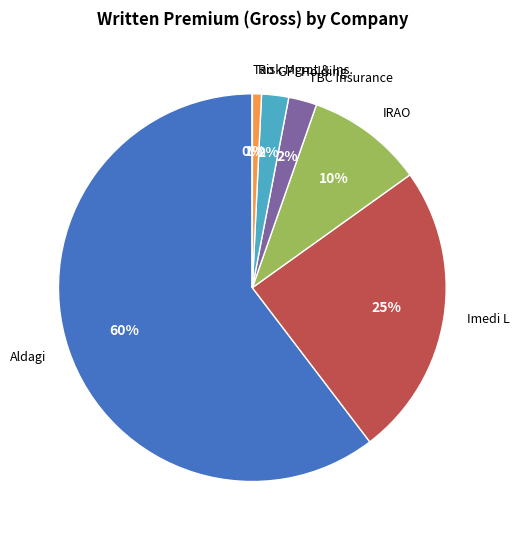

Between Imedi L and TBC Insurance, which is larger?

Imedi L